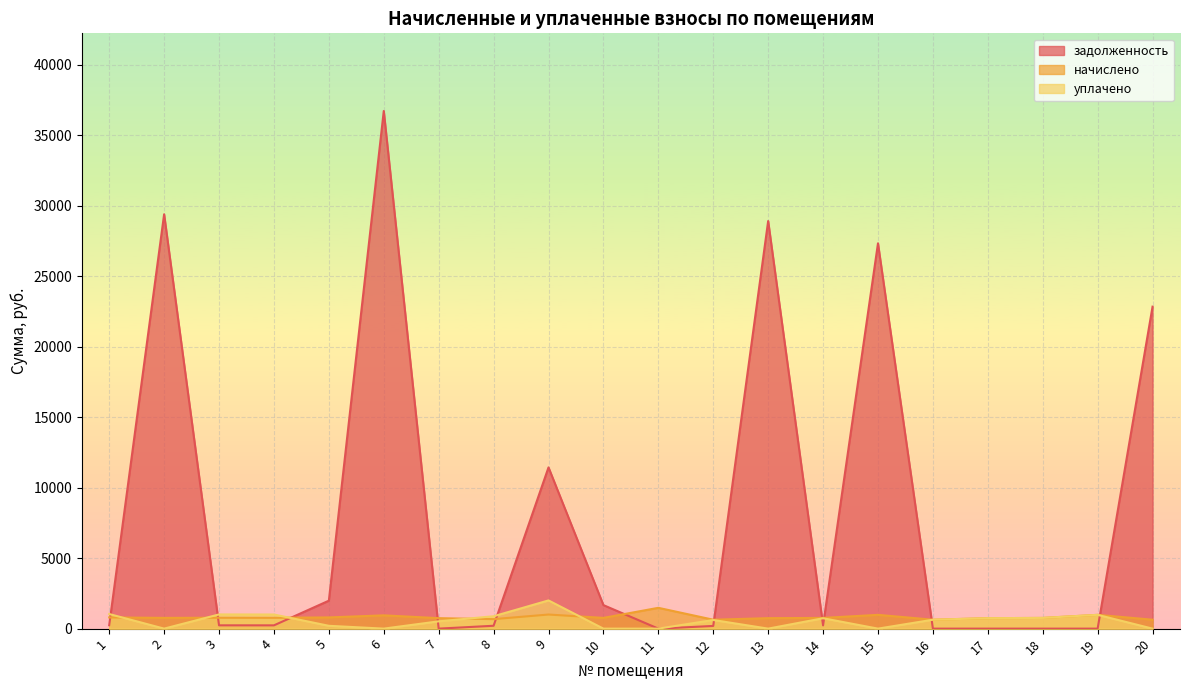

True or false: начислено has a value of 632.0 at 16.

True